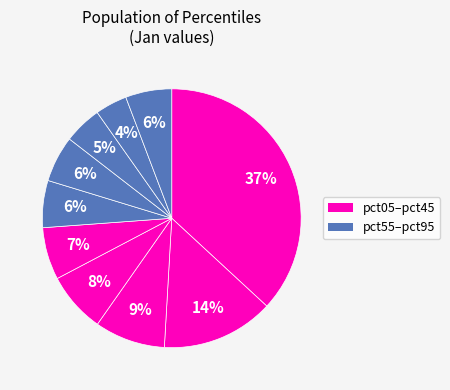

To the nearest percent, what is the difference between the largest and smallest slice percentages?

33%